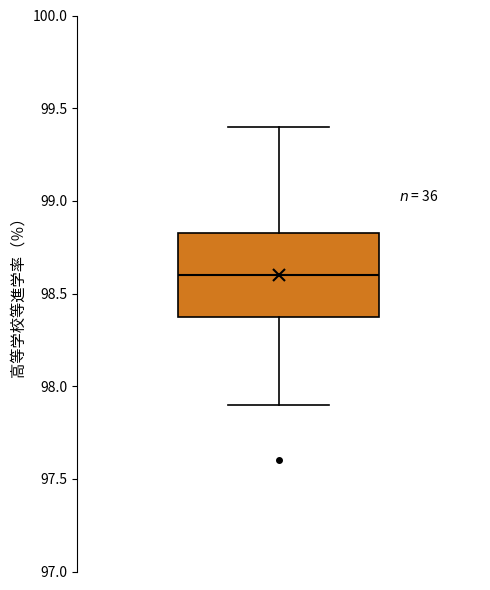

Transcribe this box plot: give where the median line is, the range the box spans, and where the two whiskers end, as read against the y-axis. The values are not printed on the chart, so give them approximately, as read against the axis.

median 98.60, box 98.40 to 98.85, whiskers 97.90 to 99.40